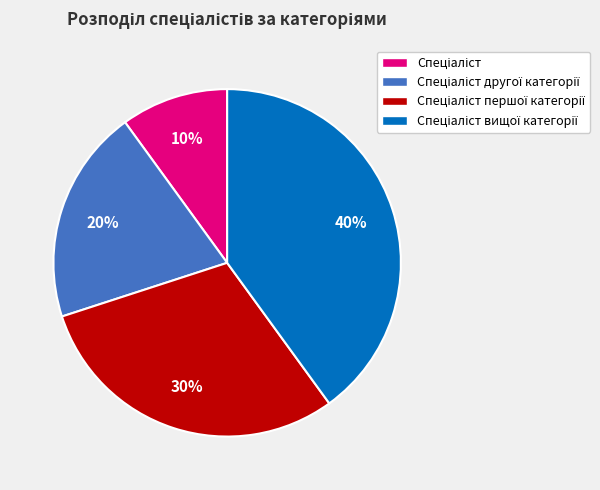

To the nearest percent, what is the average slice percentage?

25%